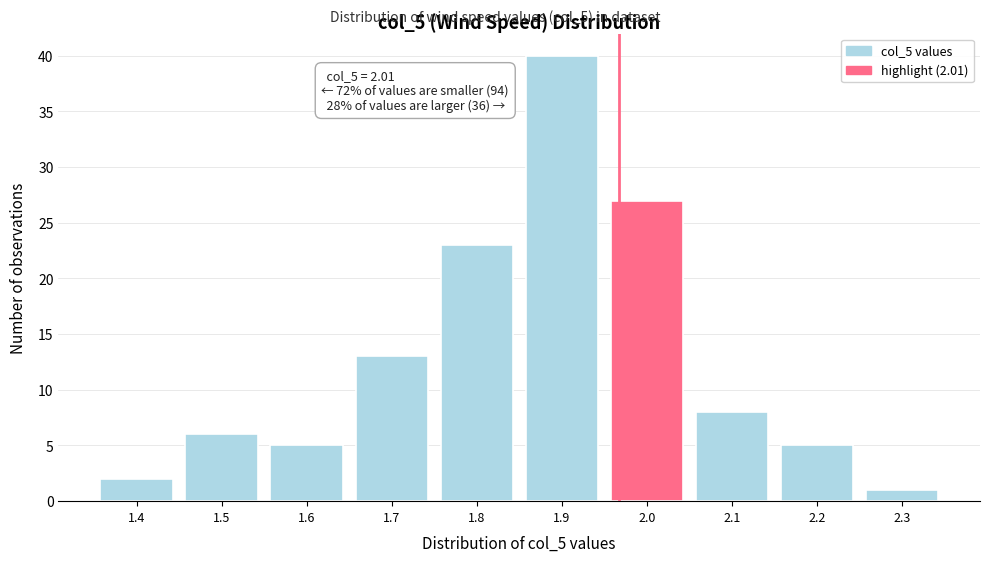

Reading left to right, transcribe all the data shown in this chart.

1.4=2	1.5=6	1.6=5	1.7=13	1.8=23	1.9=40	2.0=27	2.1=8	2.2=5	2.3=1